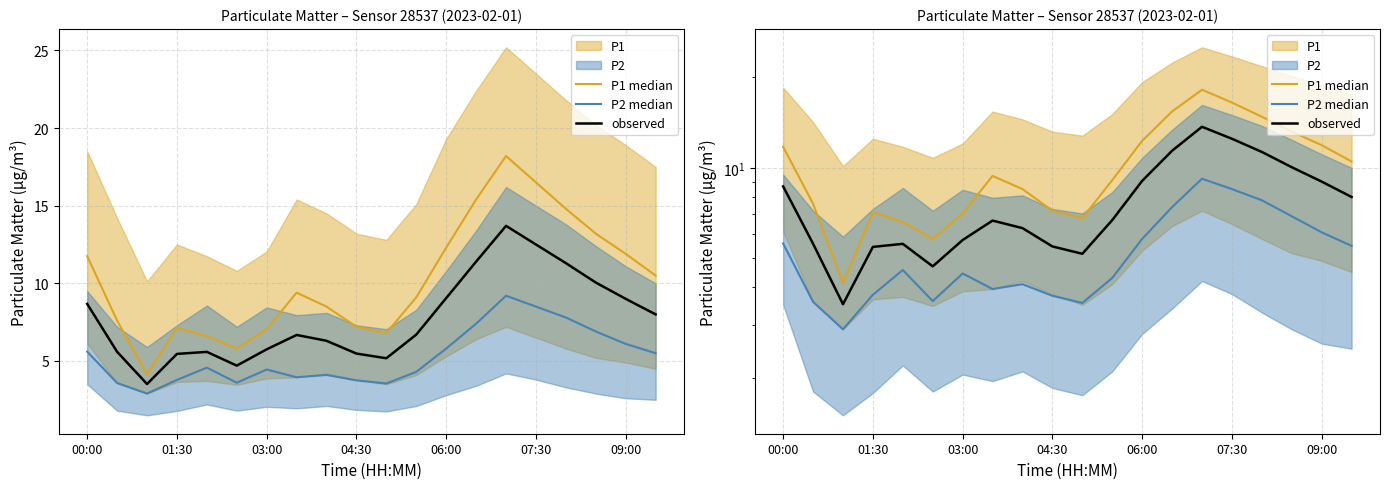

Reading left to right, what are all the values shown in this chart?

P1 median: 11.8	7.6	4.1	7.1	6.6	5.8	7.0	9.4	8.5	7.2	6.8	9.1	12.3	15.4	18.2	16.5	14.8	13.2	11.9	10.5
P2 median: 5.6	3.6	2.9	3.8	4.6	3.6	4.5	4.0	4.1	3.8	3.5	4.3	5.8	7.4	9.2	8.5	7.8	6.9	6.1	5.5
observed: 8.7	5.6	3.5	5.5	5.6	4.7	5.8	6.7	6.3	5.5	5.2	6.7	9.1	11.4	13.7	12.5	11.3	10.1	9.0	8.0